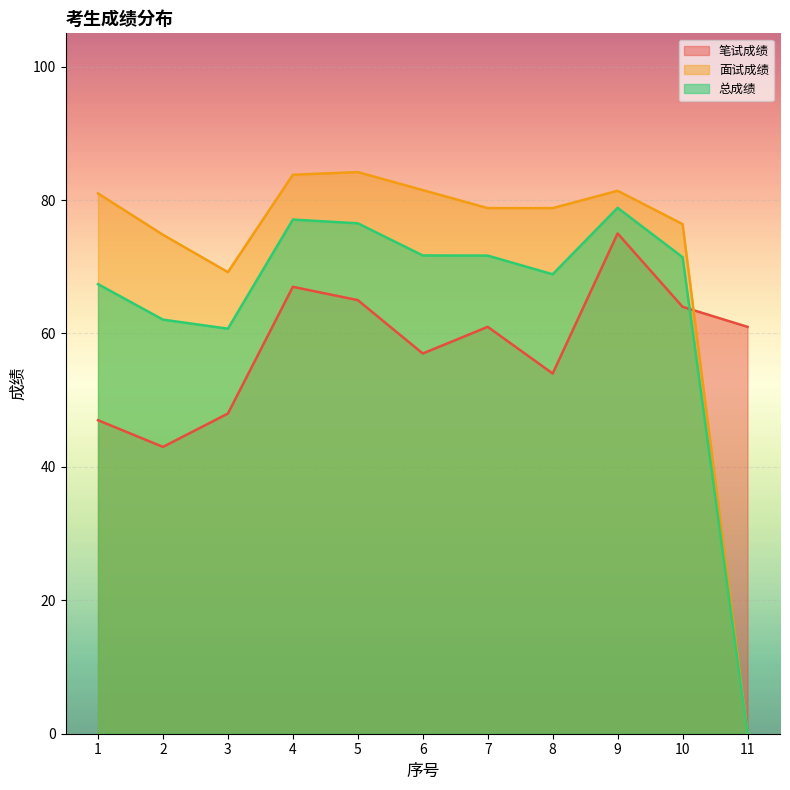

Which series has the widest spread of values?

面试成绩